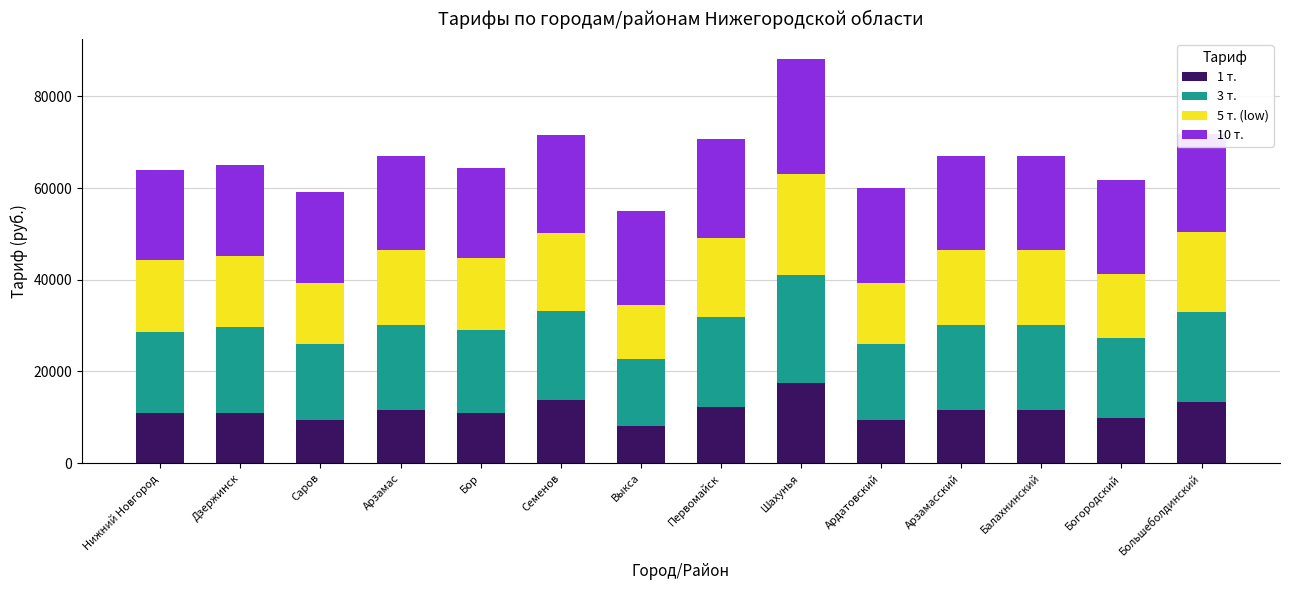

Which category has the highest value in the 1 т. series?

Шахунья